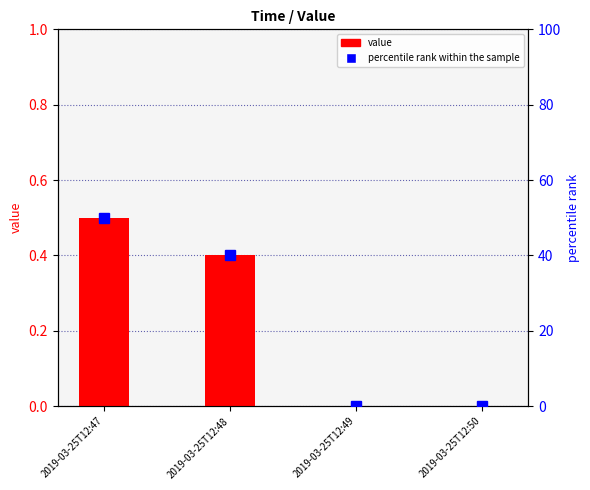

Are the bars horizontal?

No